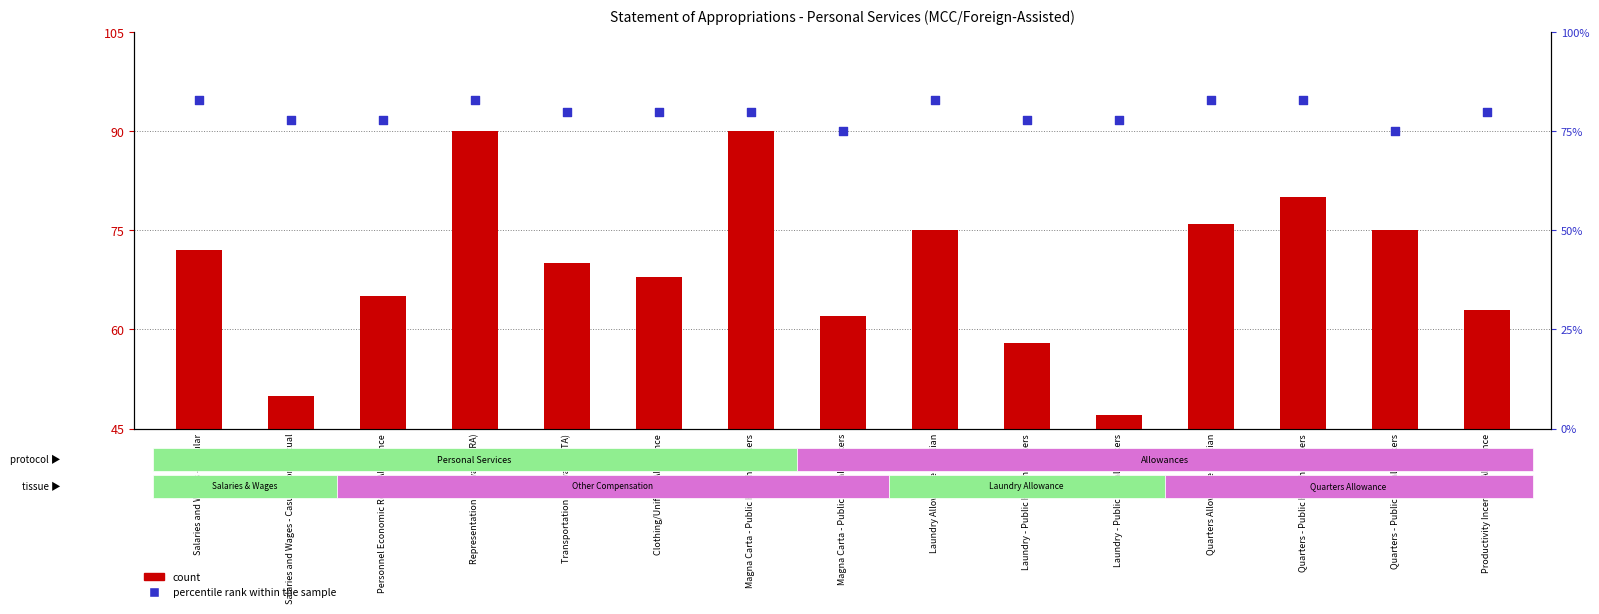

At which category is the sum across all series the highest?

Representation Allowance (RA)